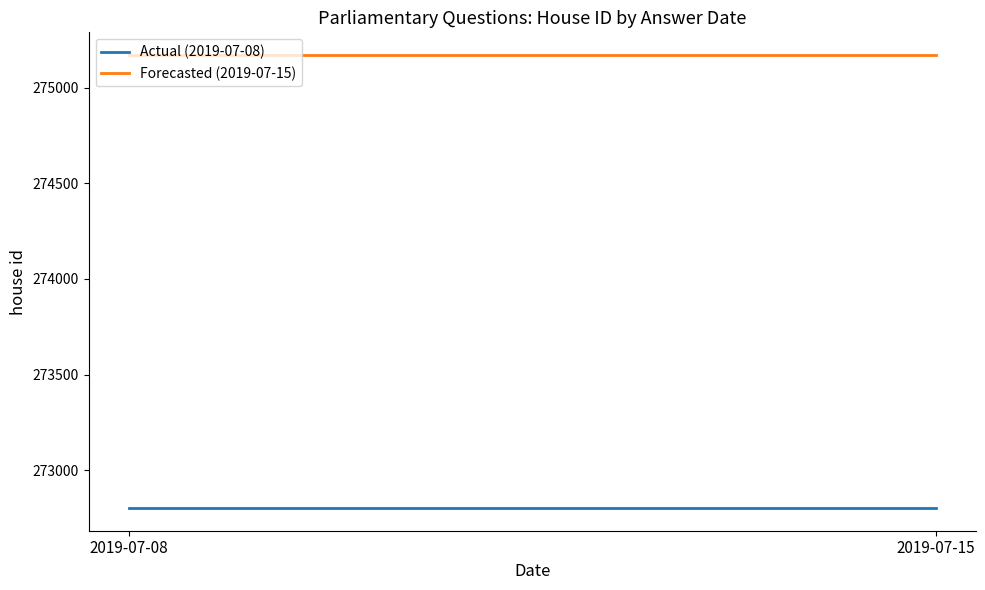

Rank the categories by Forecasted (2019-07-15) value from lowest to highest.

2019-07-08, 2019-07-15